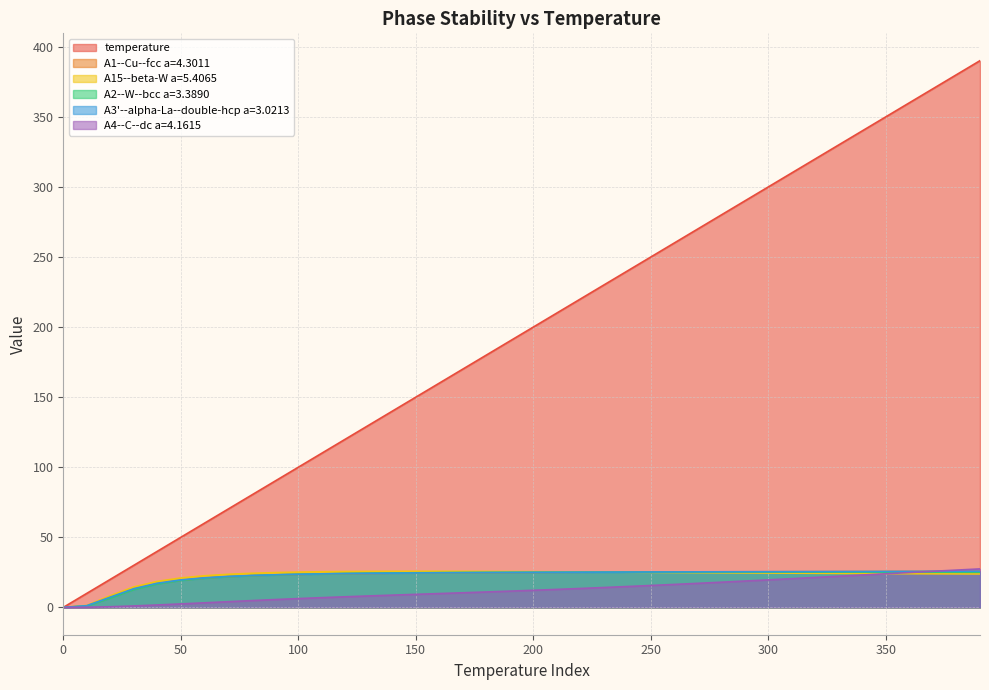

How many values in A15--beta-W a=5.4065 are above zero?

39